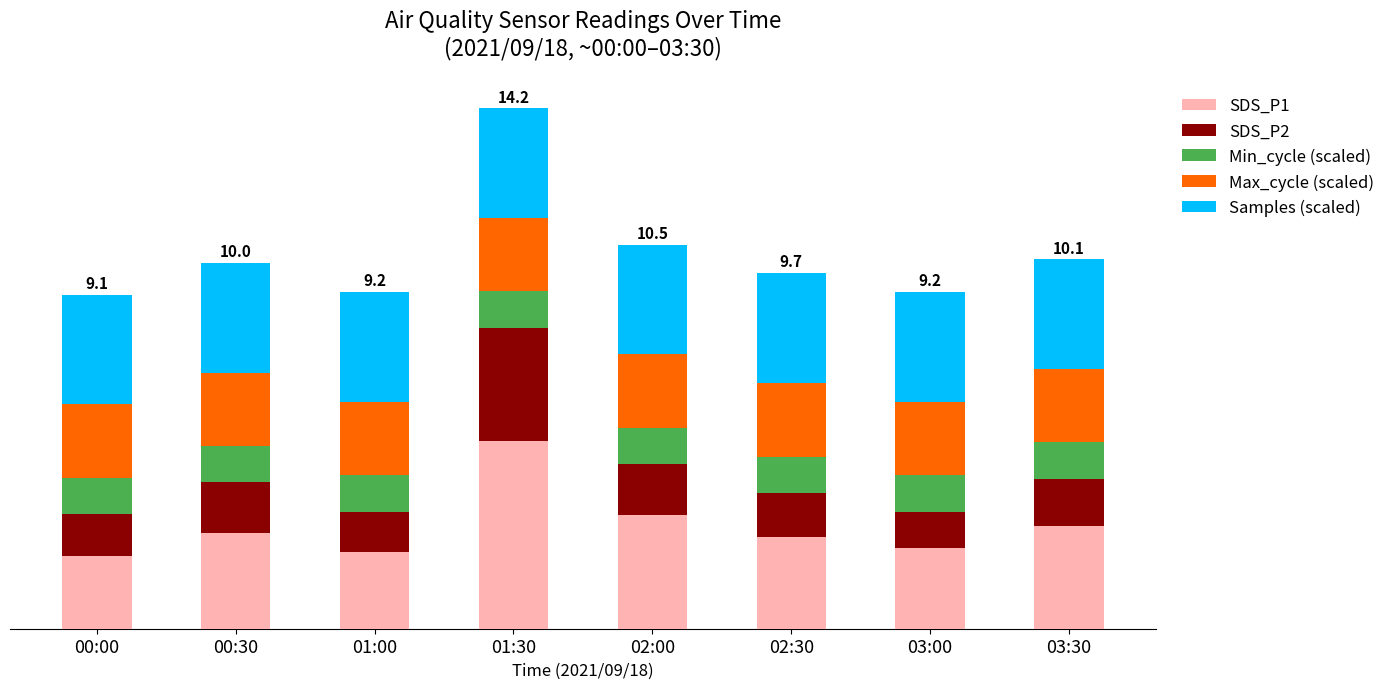

At which category is the sum across all series the highest?

01:30